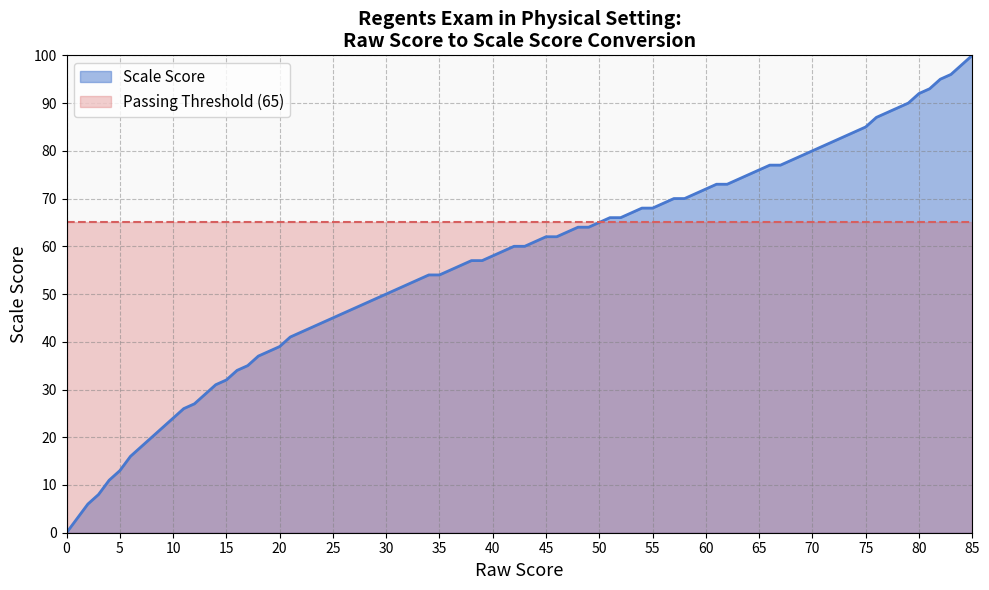

Is the value of Raw Score at 55 greater than the value of Scale Score at 50?

No